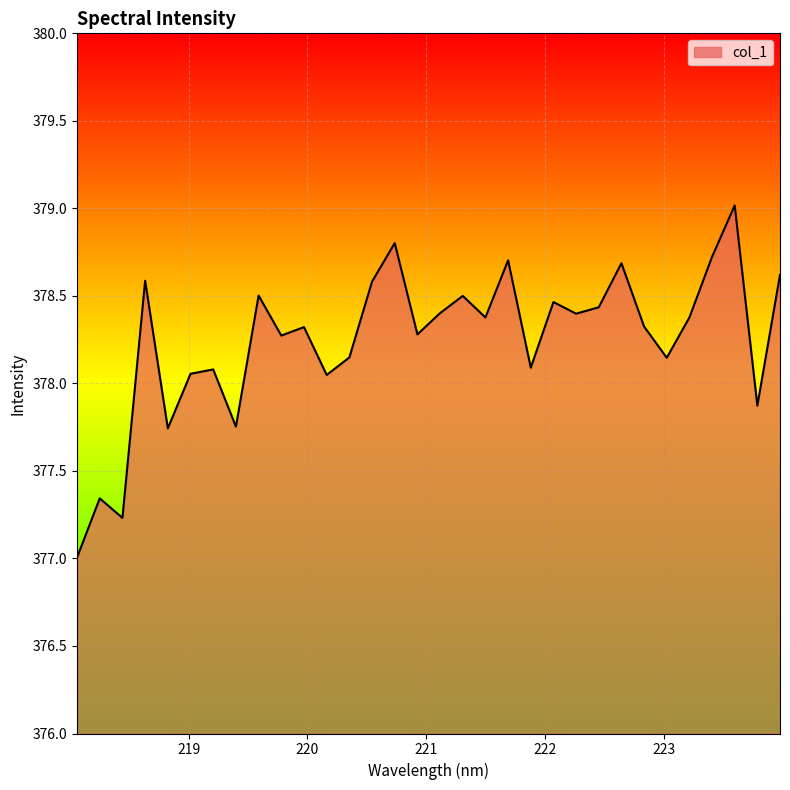

What is the difference between the maximum and minimum values?

2.0